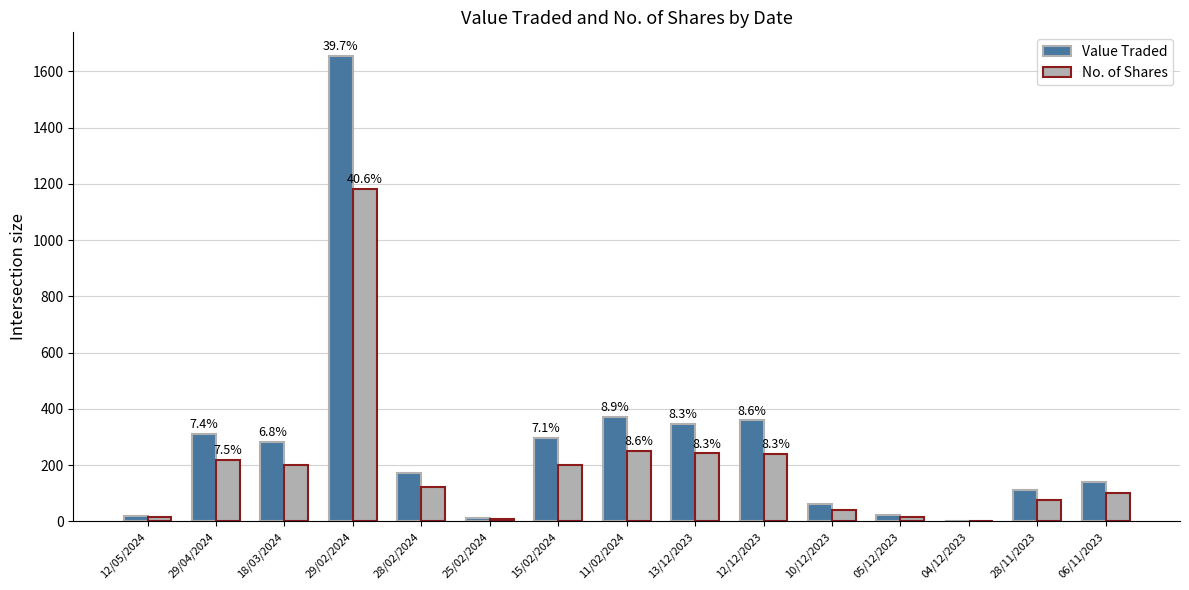

How many data points does each series have?

15